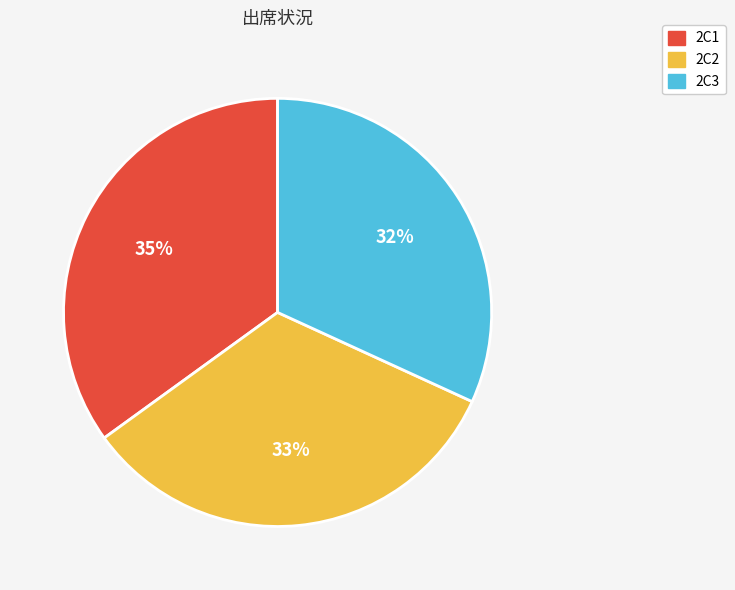

Do 2C1 and 2C3 together represent more than half of the pie?

Yes